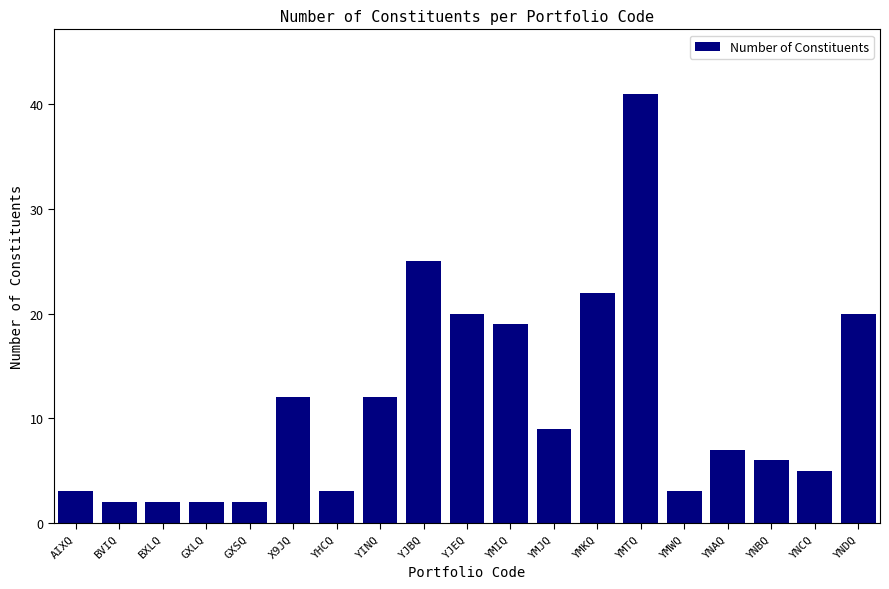

Which label corresponds to the largest value in the chart?

YMTQ